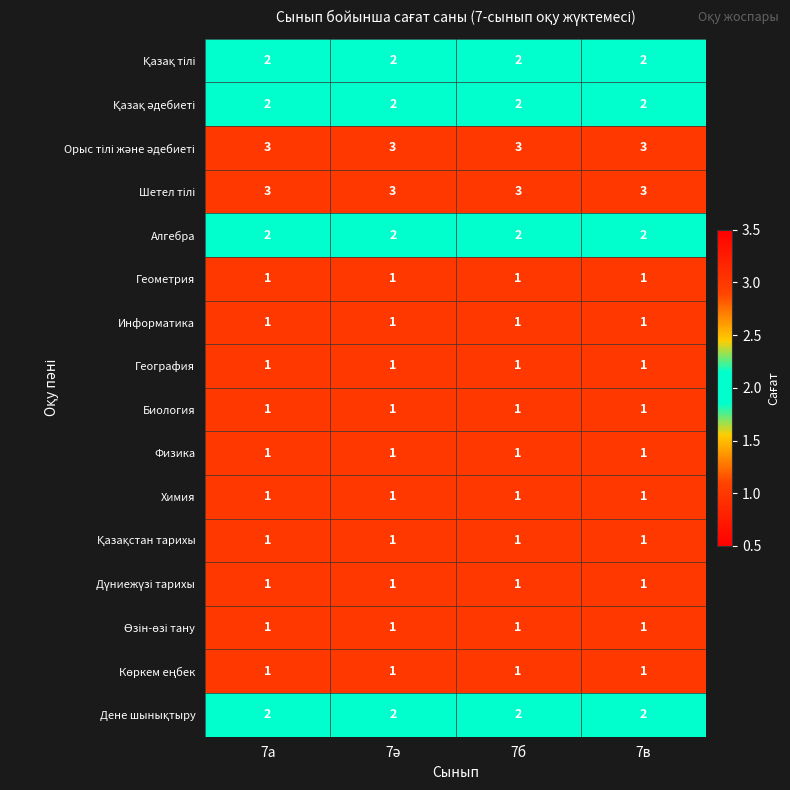

What is the total value across all series at 7а?

24